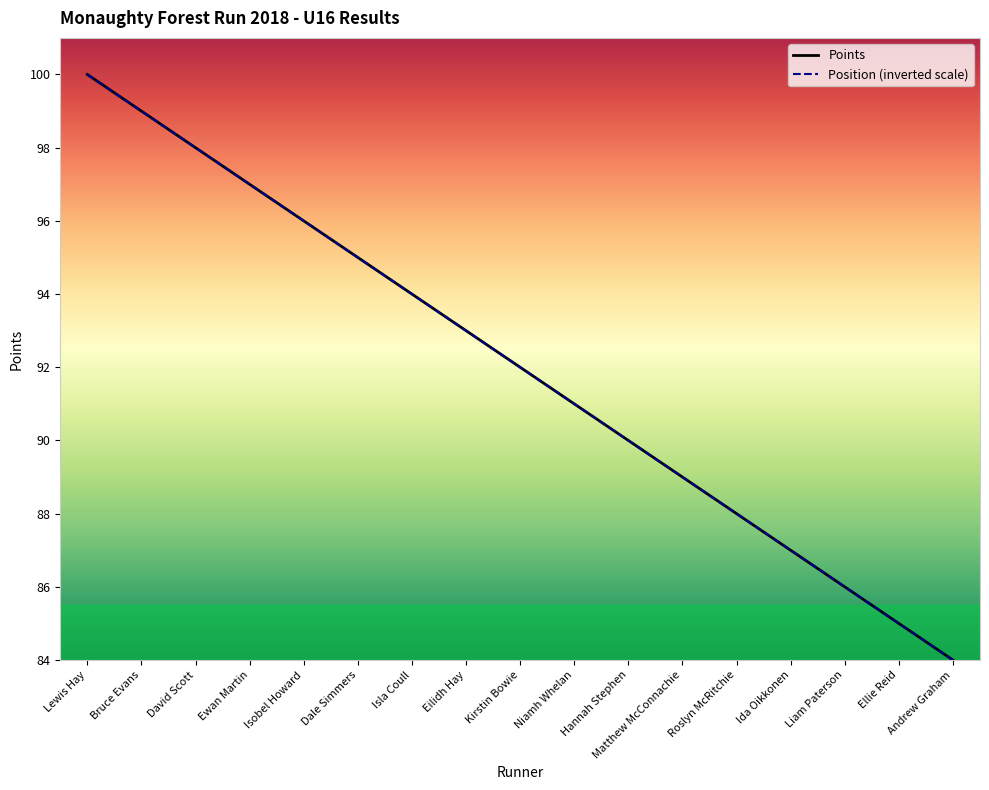

At which category is the sum across all series the highest?

Lewis Hay